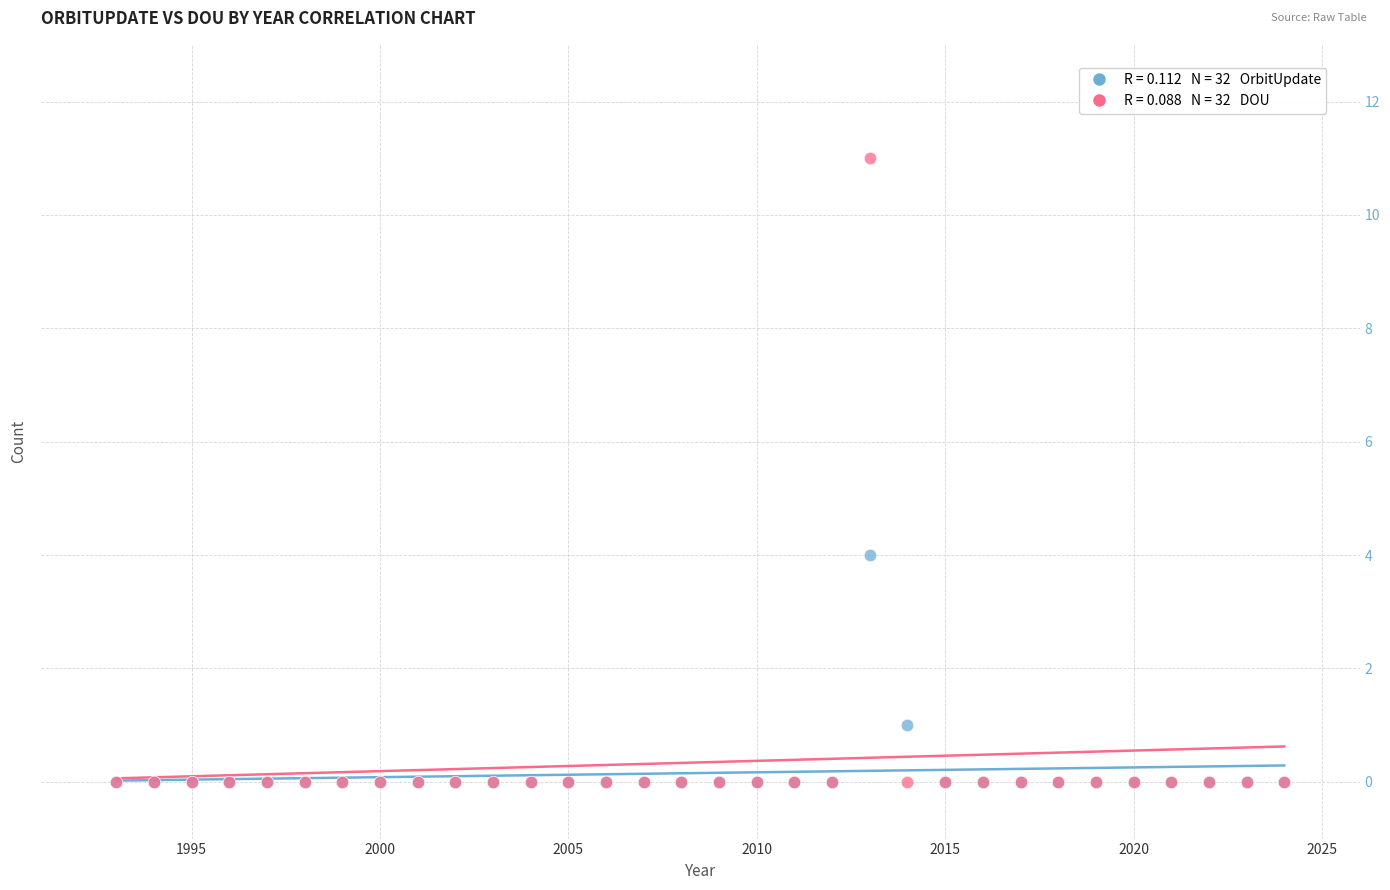

Across all series, what Y value is closest to 5?

4